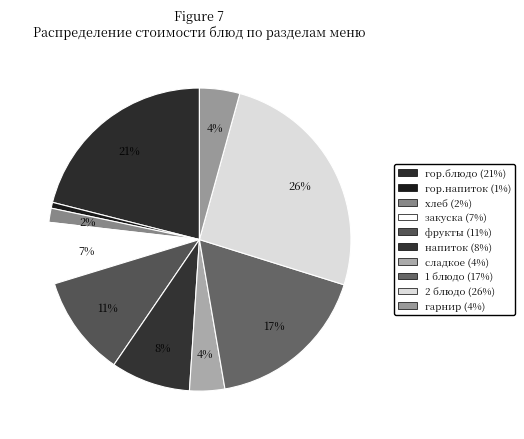

To the nearest percent, what portion does гарнир represent?

4%